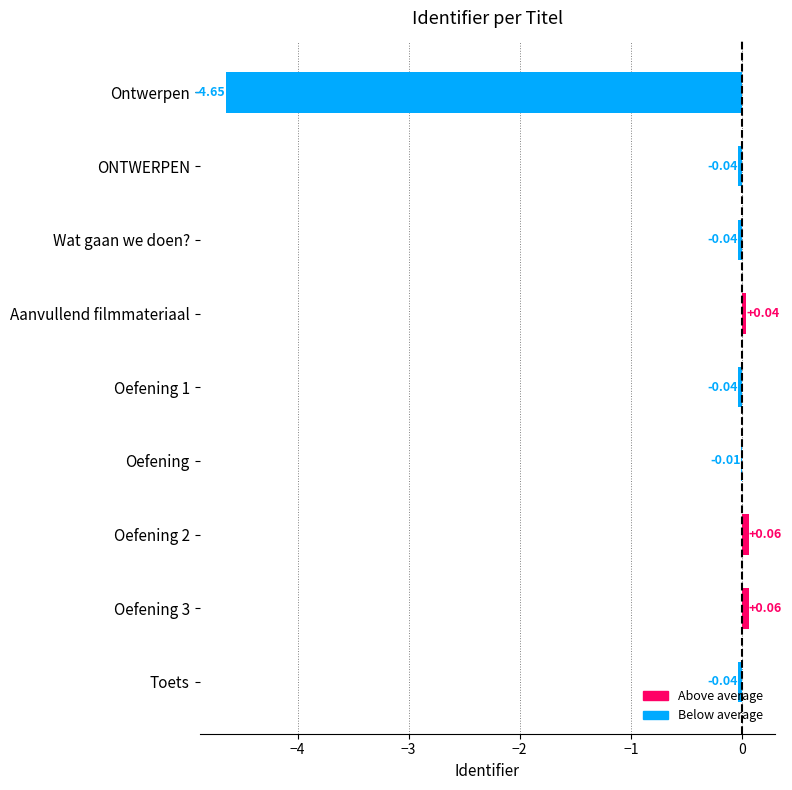

What is the change in value from Oefening 1 to Oefening 2?

+0.1